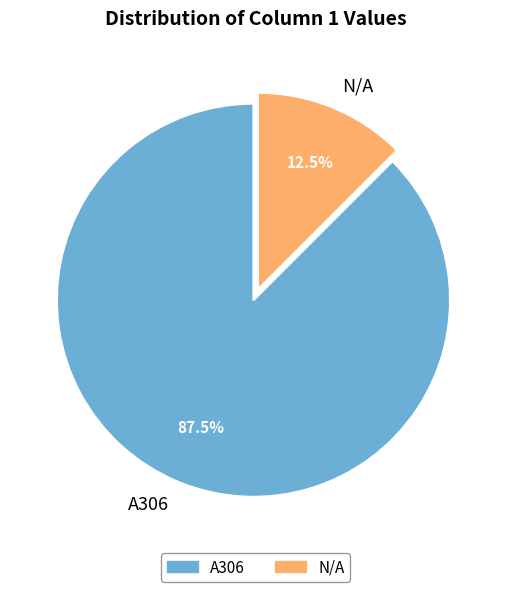

What is the majority slice?

A306